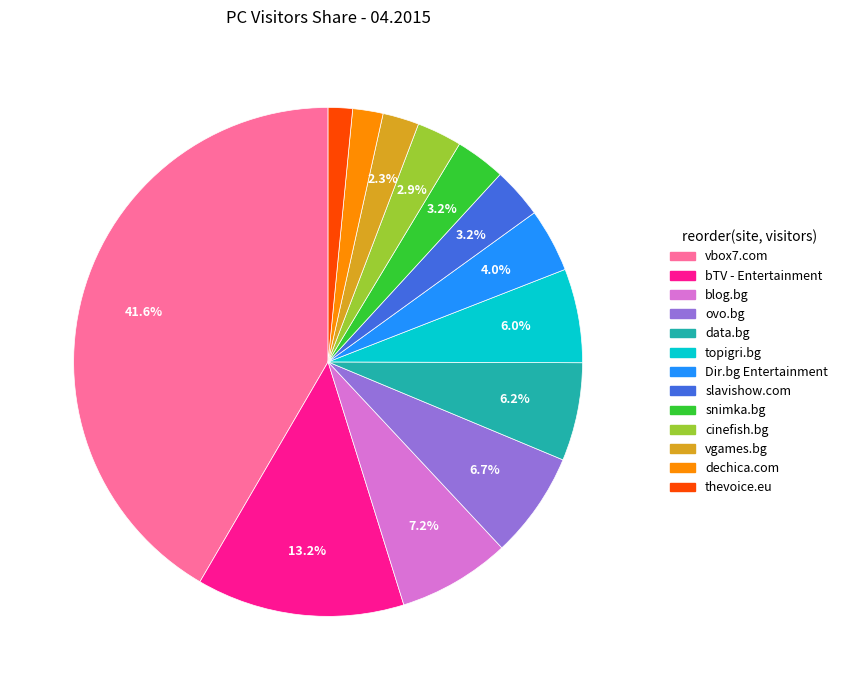

The topigri.bg slice represents 6% of the pie. True or false?

True